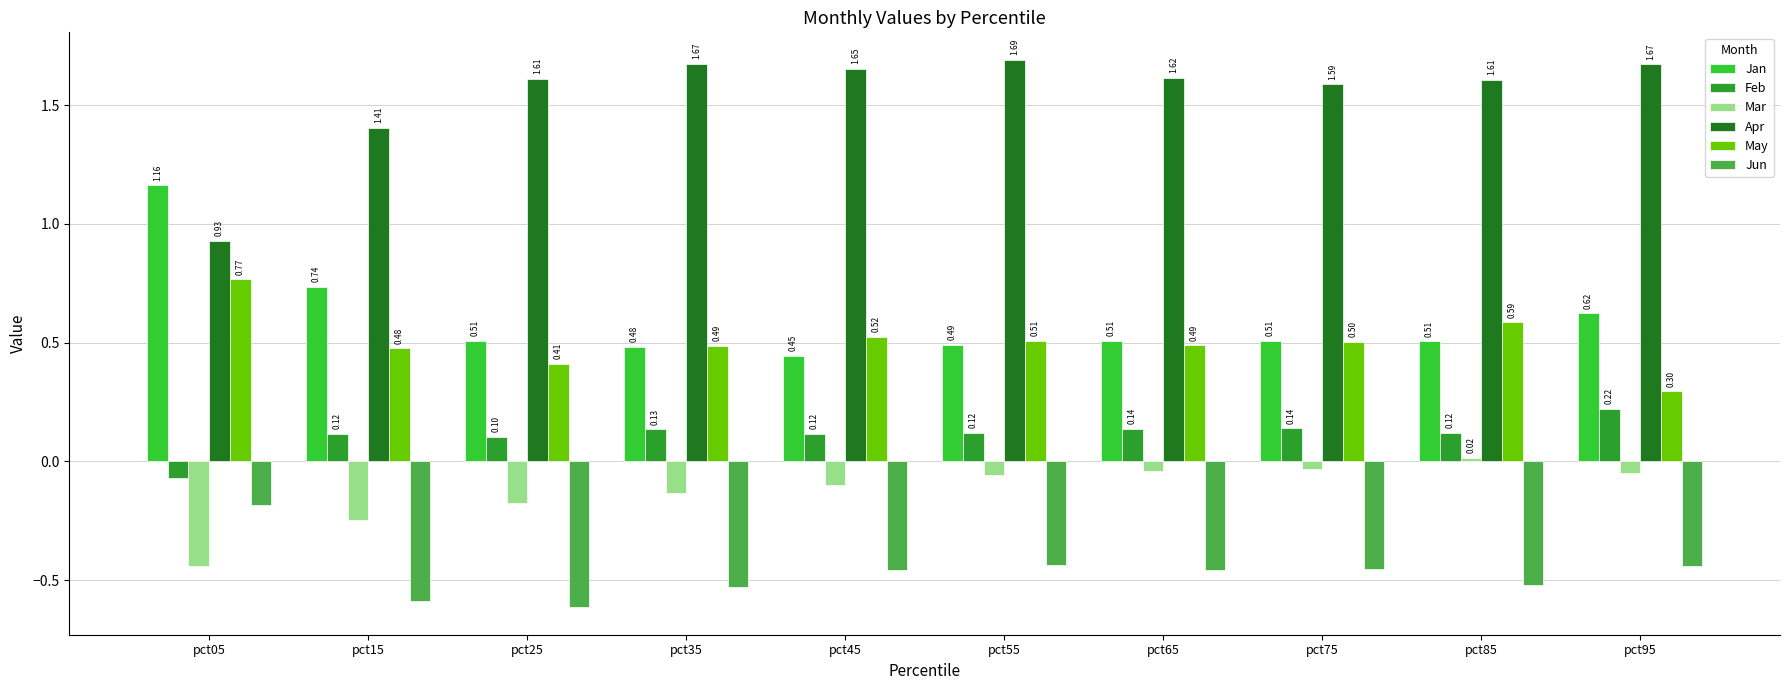

Is the value of Jan at pct95 greater than the value of Apr at pct85?

No